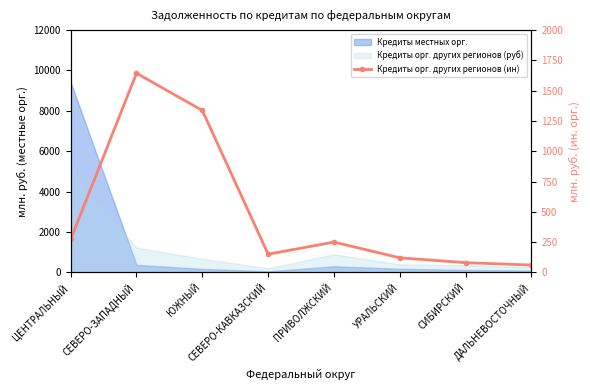

Between УРАЛЬСКИЙ and ДАЛЬНЕВОСТОЧНЫЙ, which is larger?

УРАЛЬСКИЙ